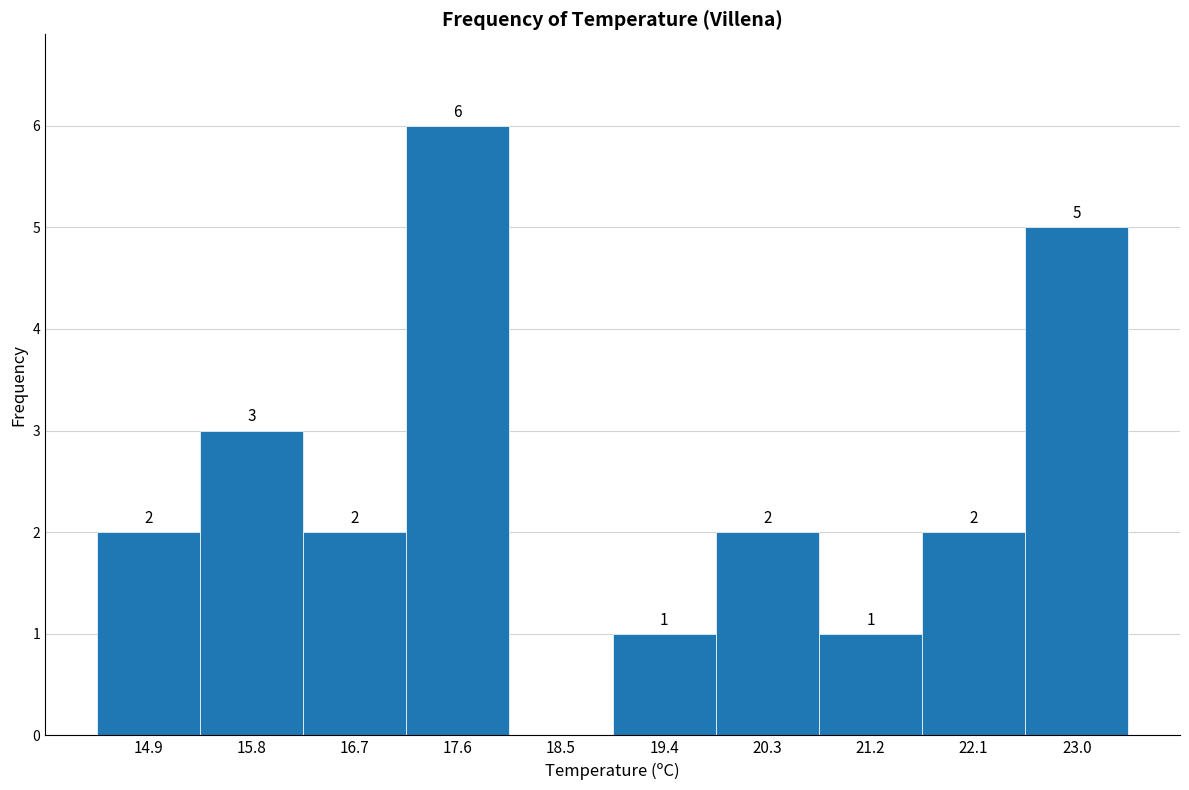

Which range on the x-axis has the tallest bar?

17.13 to 18.04